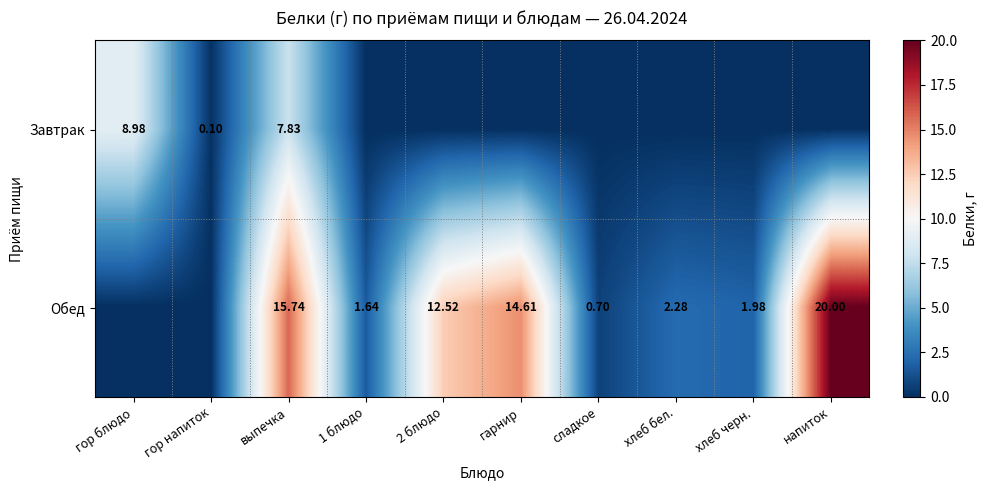

Is the value of Обед at выпечка greater than the value of Завтрак at гор блюдо?

Yes